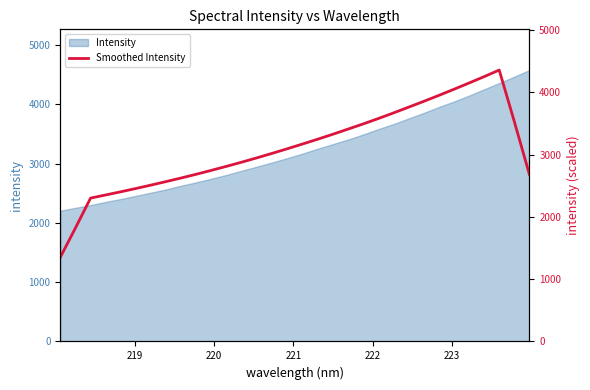

How many points are higher than both their immediate neighbors (excluding endpoints)?

1